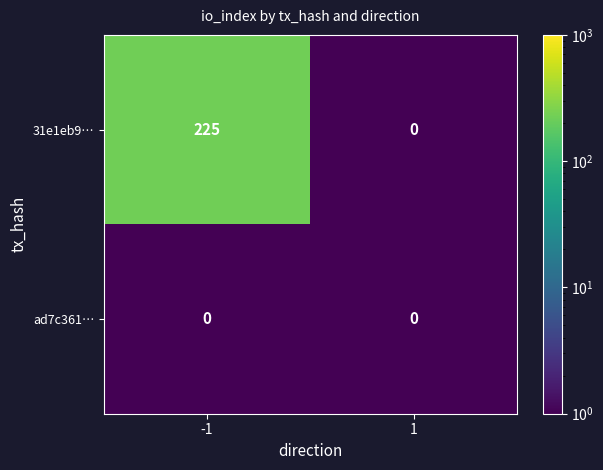

What is the maximum value shown in the chart?

225